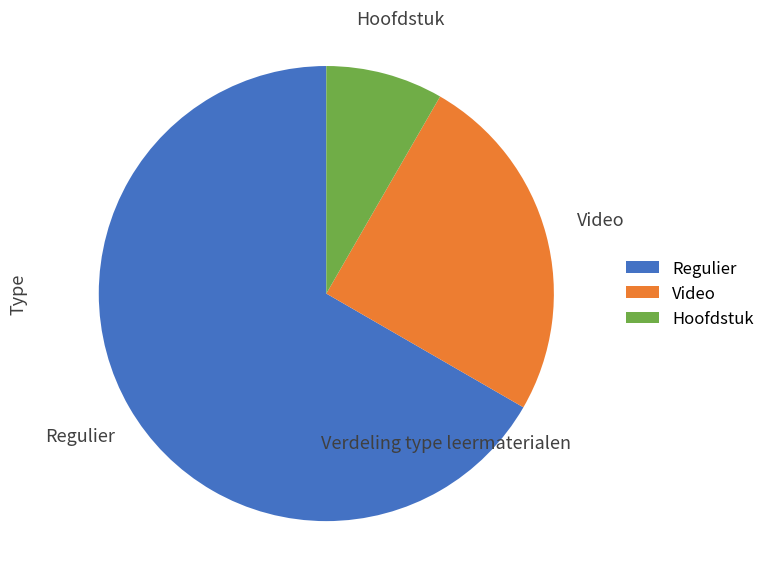

Does any single category account for the majority?

Yes